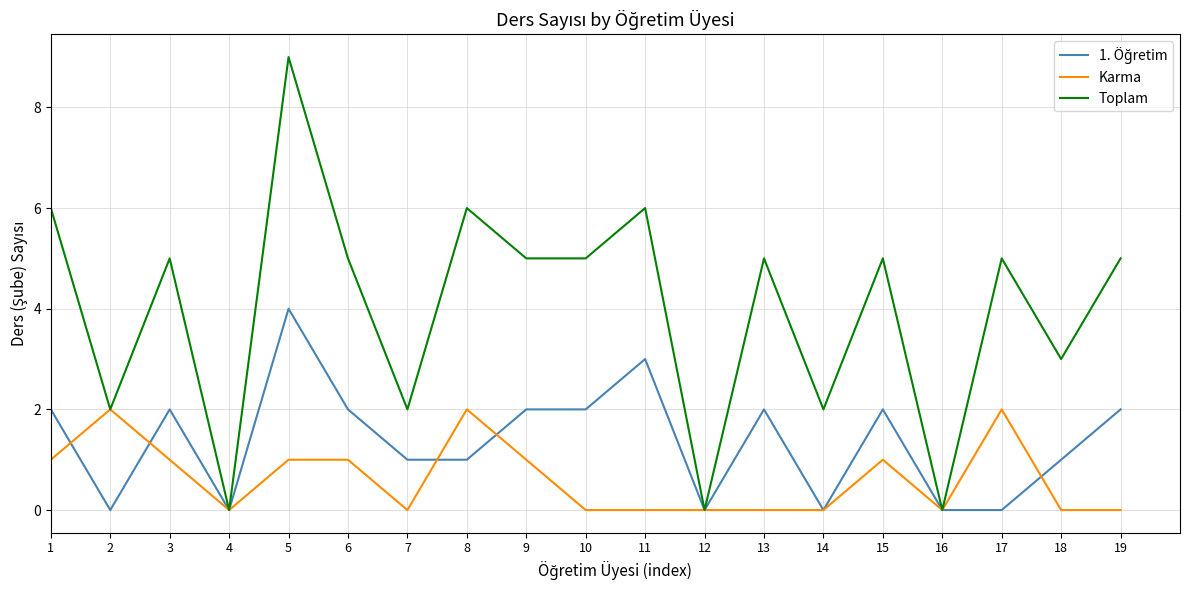

Where is the first local minimum for Karma?

4